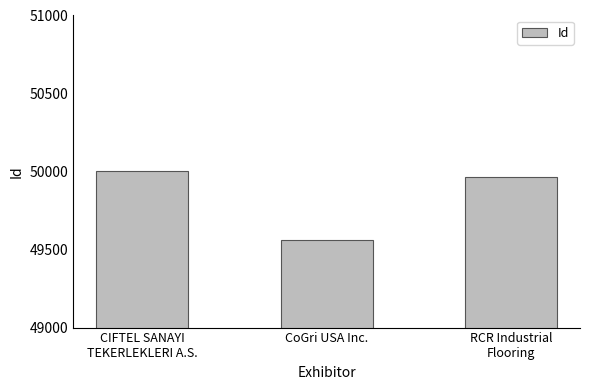

Between CoGri USA Inc. and CIFTEL SANAYI
TEKERLEKLERI A.S., which is larger?

CIFTEL SANAYI
TEKERLEKLERI A.S.